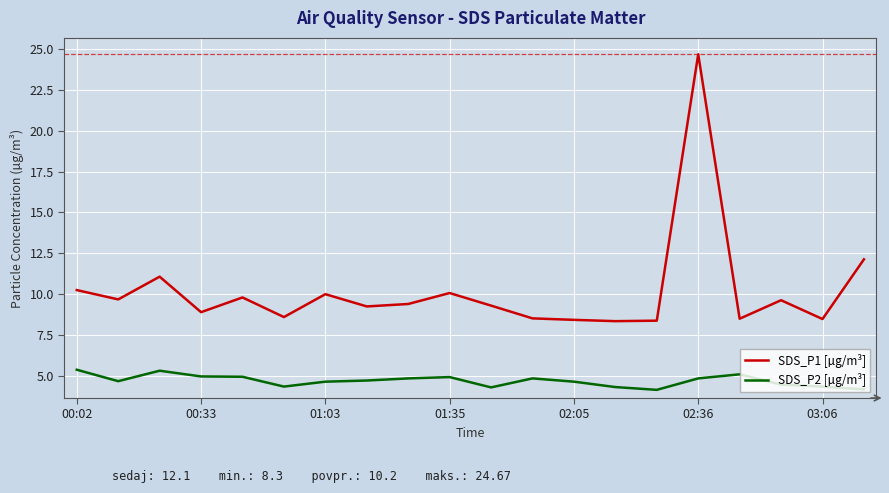

Does the chart display data point markers on the line(s)?

No